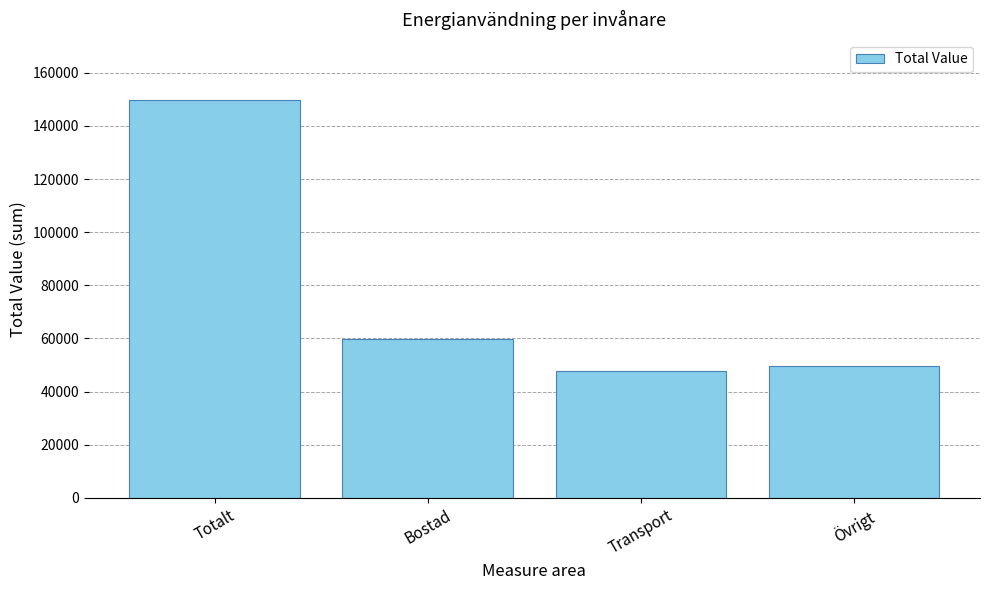

What is the average value?

76693